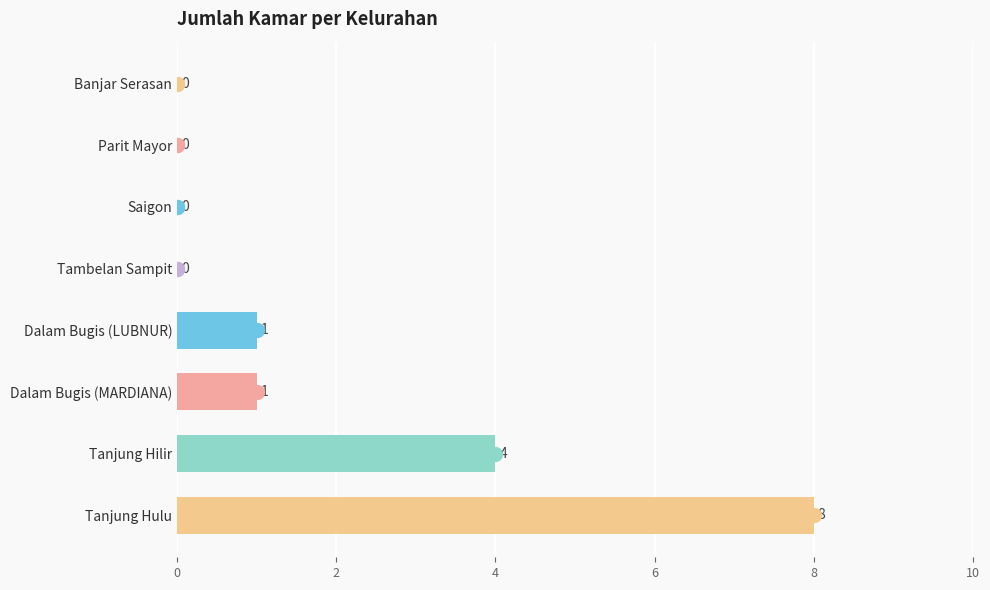

Which category has the highest value across all series?

Tanjung Hulu